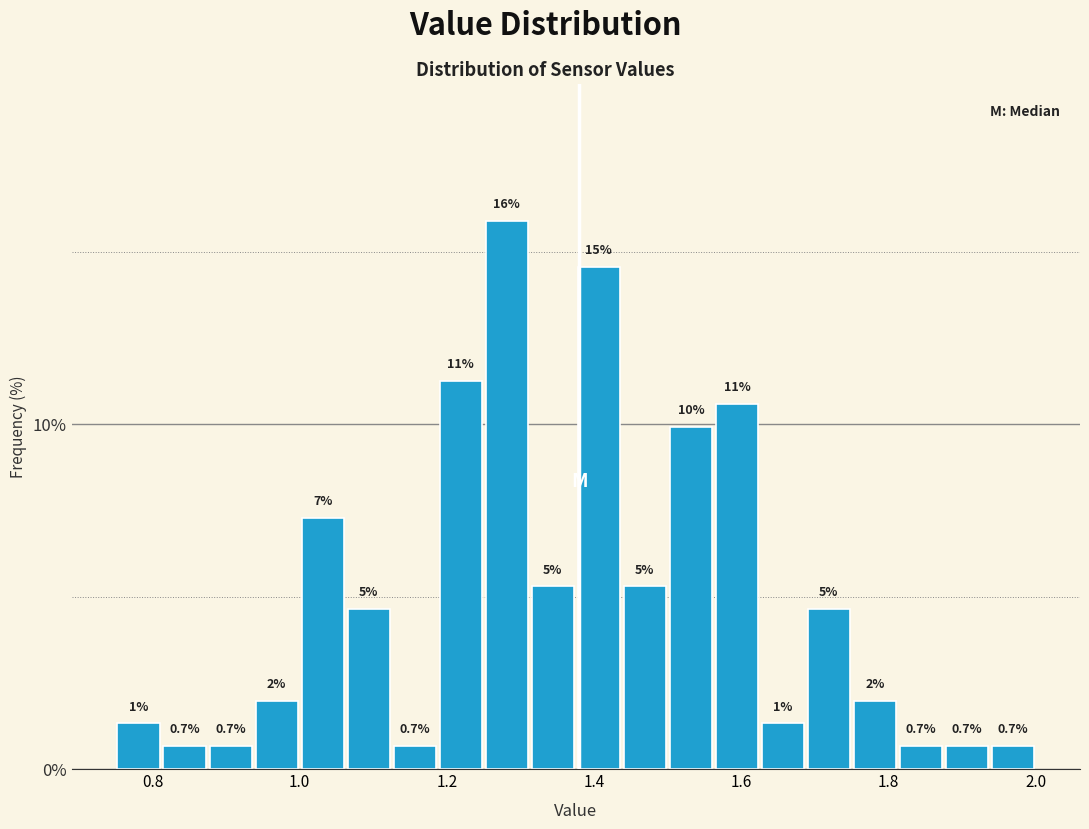

Around what value on the x-axis is the tallest bar? Give the approximate position of its centre, as read against the axis.

1.28